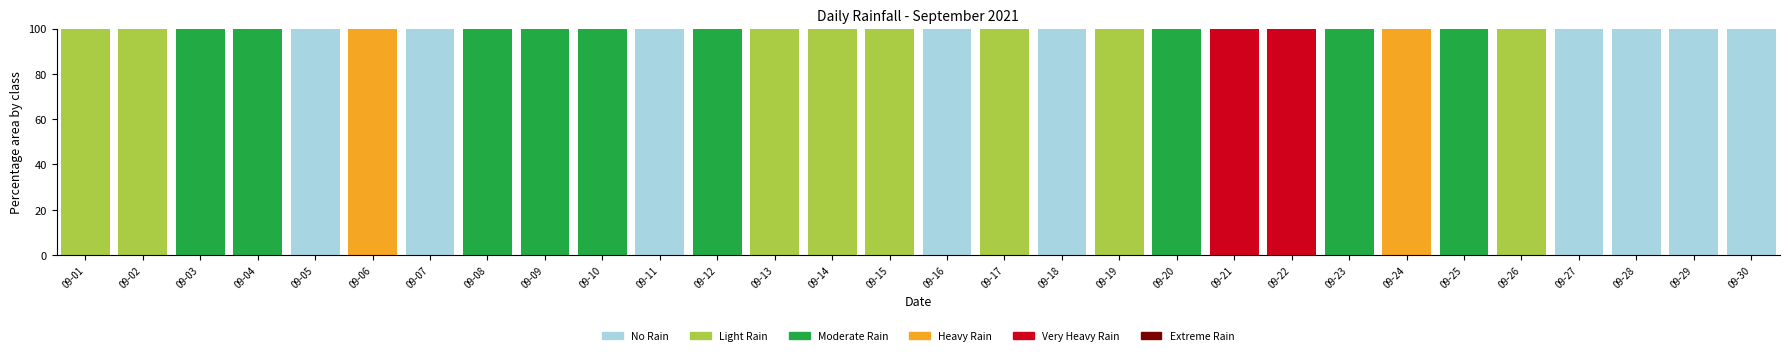

What is the total value across all series at 09-12?

100